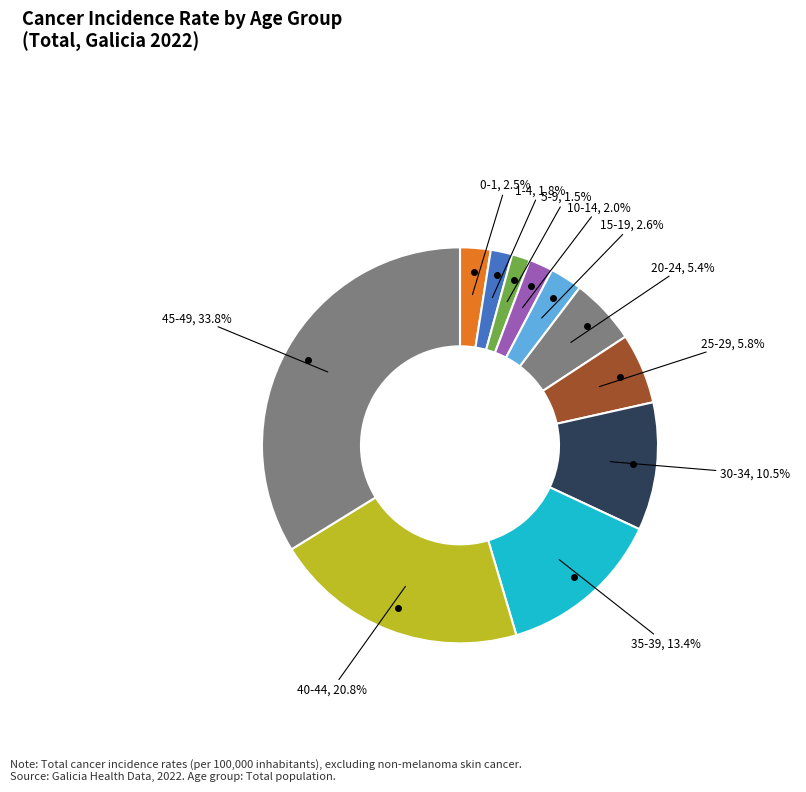

Does any single category account for the majority?

No